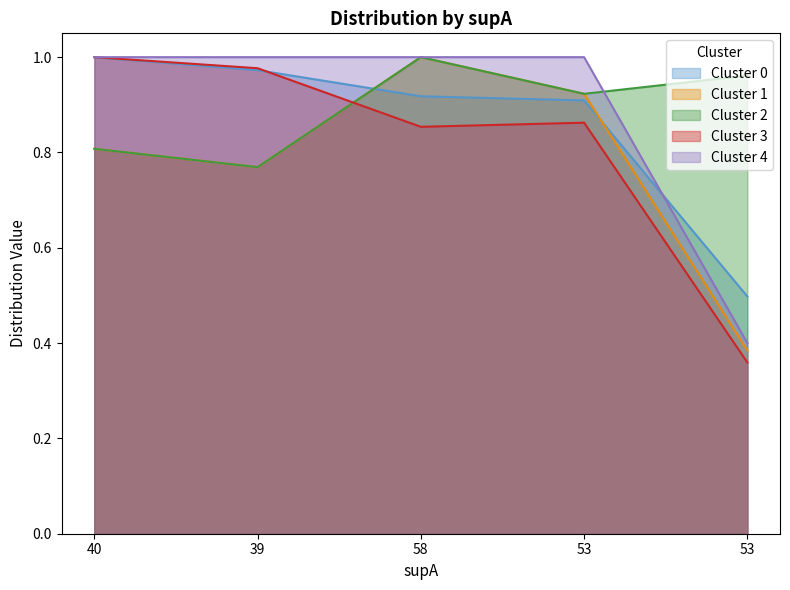

List the labels in order of supAB value, largest first.

58, 53, 40, 39, 53